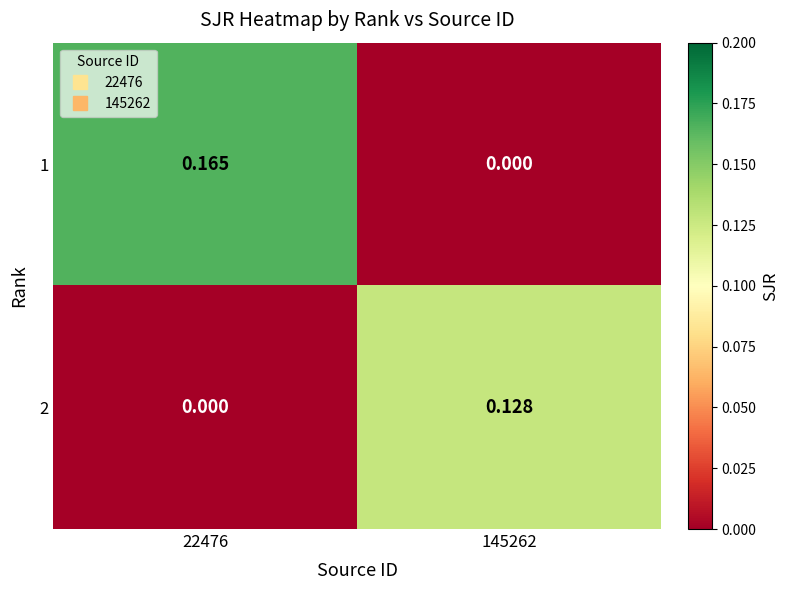

Is the value of 2 at 22476 greater than the value of 1 at 22476?

No